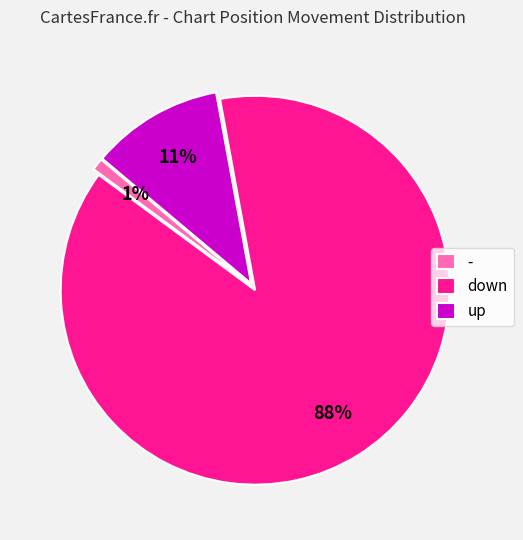

Count the number of slices in the pie.

3